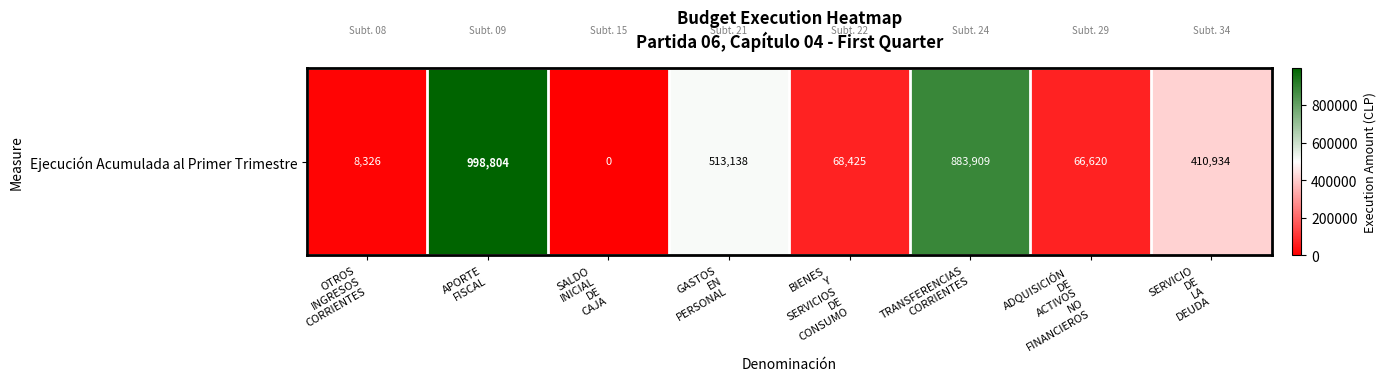

Reading left to right, list all the values displayed in this chart.

8326	998804	0	513138	68425	883909	66620	410934